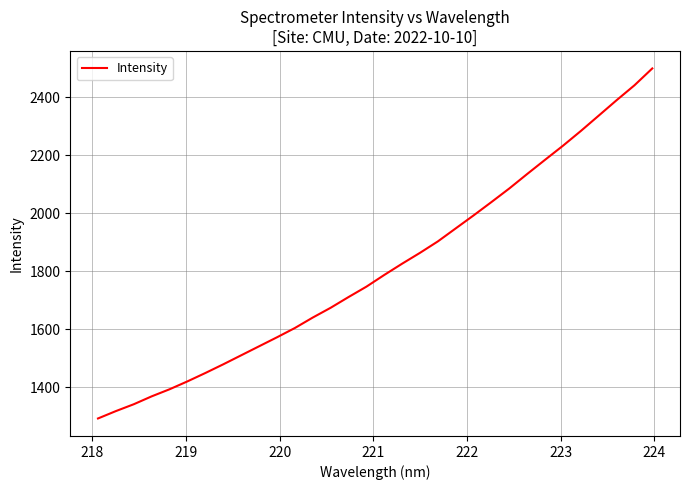

What is the maximum value shown in the chart?

2499.4